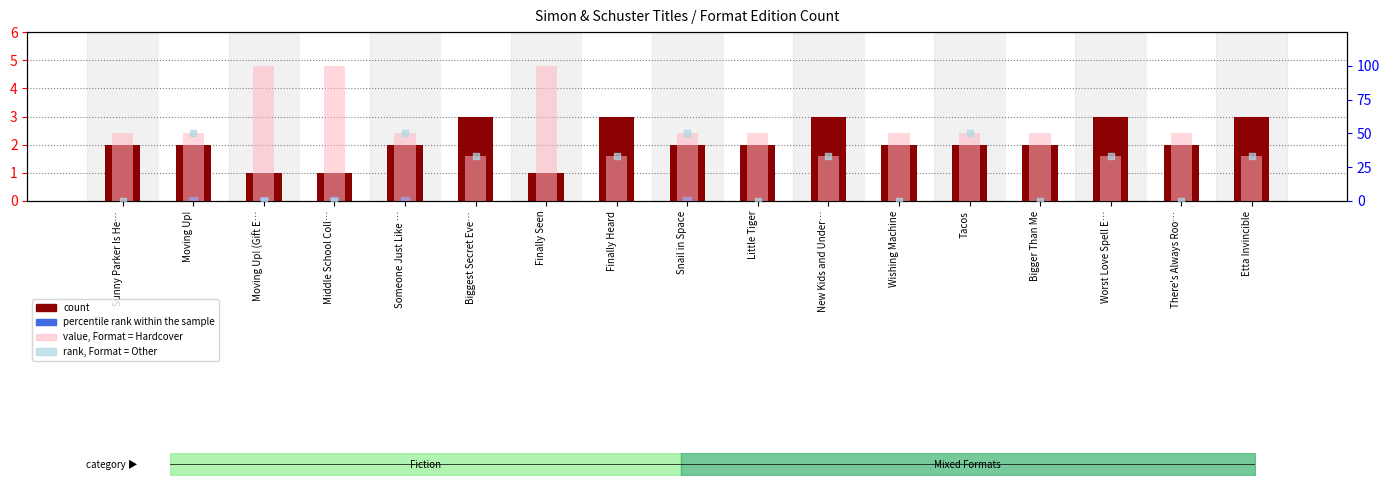

Which series contains the lowest Y value?

percentile rank within the sample